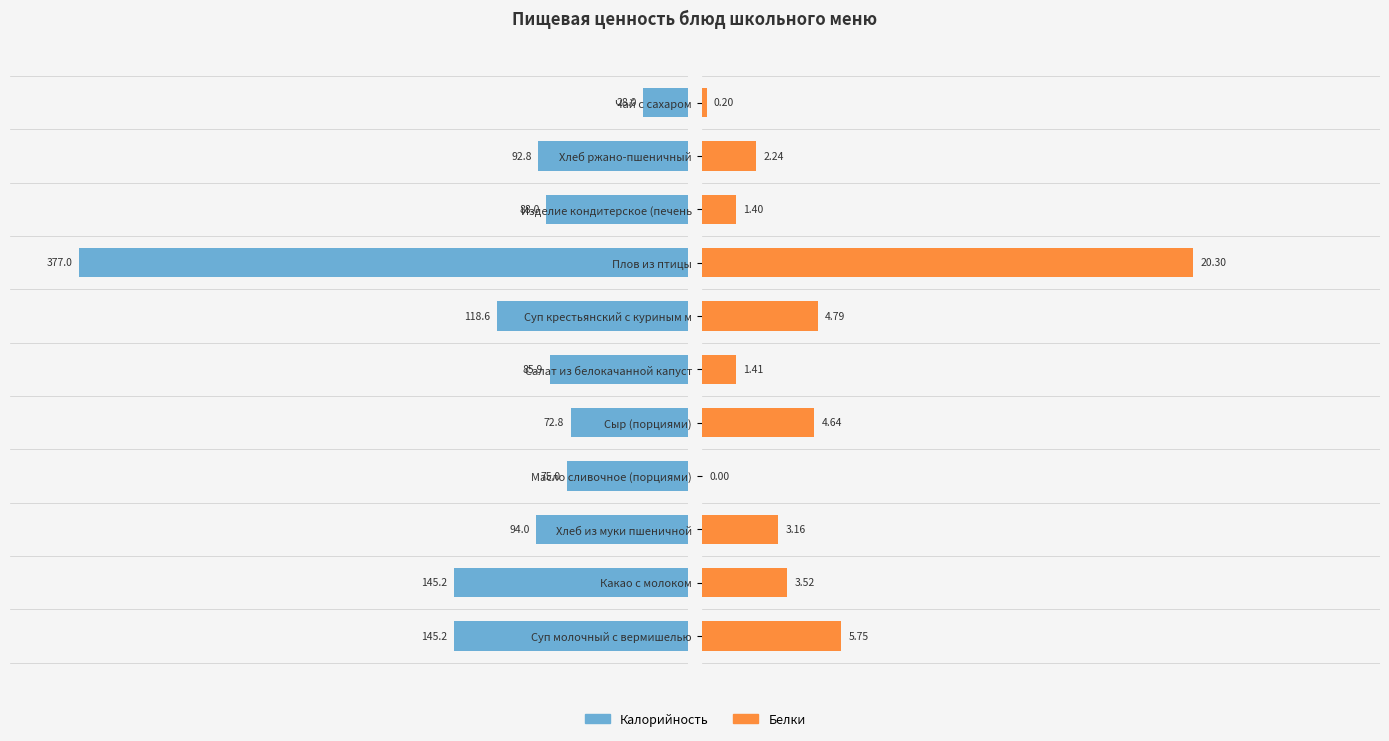

What are all the series names shown in the legend?

Калорийность, Белки